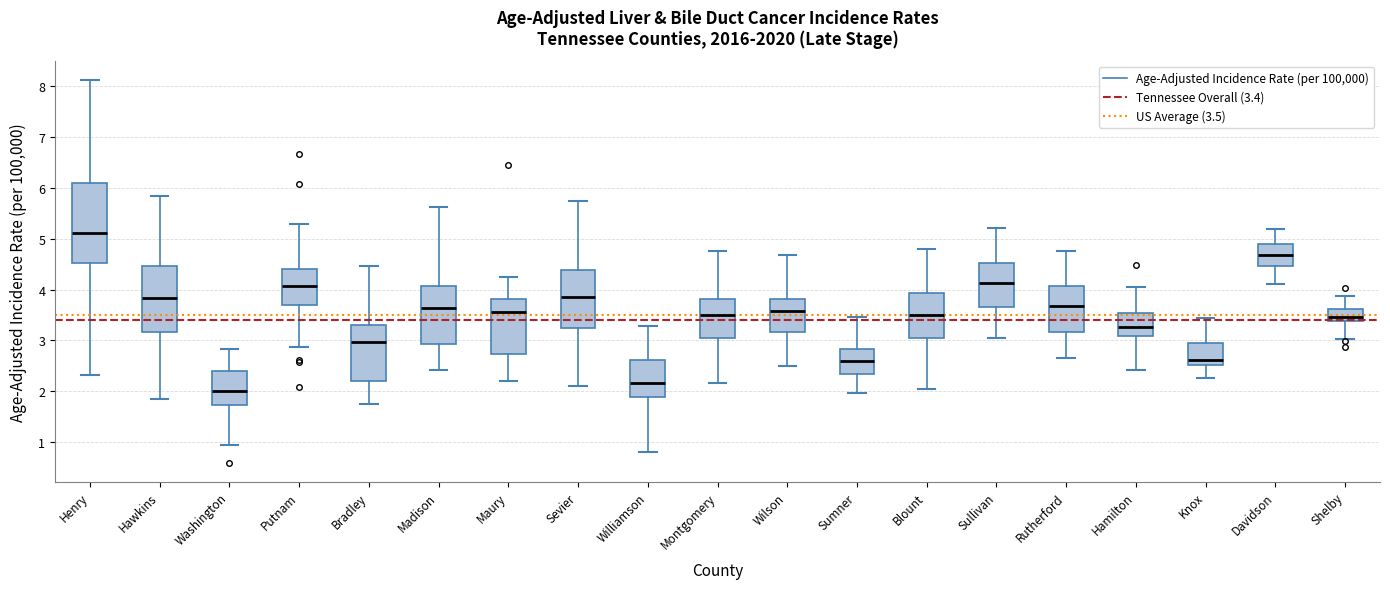

Reading left to right, transcribe this box plot: for each box, give where its median line is, the range the box spans, and where its two whiskers end, as read against the y-axis. The values are not printed on the chart, so give them approximately, as read against the axis.

Henry: median 5.1, box 4.5 to 6.1, whiskers 2.3 to 8.1
Hawkins: median 3.8, box 3.2 to 4.5, whiskers 1.9 to 5.8
Washington: median 2.0, box 1.7 to 2.4, whiskers 0.9 to 2.8
Putnam: median 4.1, box 3.7 to 4.4, whiskers 2.9 to 5.3
Bradley: median 3.0, box 2.2 to 3.3, whiskers 1.8 to 4.5
Madison: median 3.6, box 2.9 to 4.1, whiskers 2.4 to 5.6
Maury: median 3.6, box 2.7 to 3.8, whiskers 2.2 to 4.3
Sevier: median 3.9, box 3.2 to 4.4, whiskers 2.1 to 5.7
Williamson: median 2.2, box 1.9 to 2.6, whiskers 0.8 to 3.3
Montgomery: median 3.5, box 3.0 to 3.8, whiskers 2.2 to 4.8
Wilson: median 3.6, box 3.2 to 3.8, whiskers 2.5 to 4.7
Sumner: median 2.6, box 2.3 to 2.8, whiskers 2.0 to 3.5
Blount: median 3.5, box 3.0 to 3.9, whiskers 2.0 to 4.8
Sullivan: median 4.1, box 3.7 to 4.5, whiskers 3.1 to 5.2
Rutherford: median 3.7, box 3.2 to 4.1, whiskers 2.6 to 4.8
Hamilton: median 3.3, box 3.1 to 3.5, whiskers 2.4 to 4.1
Knox: median 2.6, box 2.5 to 3.0, whiskers 2.3 to 3.4
Davidson: median 4.7, box 4.5 to 4.9, whiskers 4.1 to 5.2
Shelby: median 3.5, box 3.4 to 3.6, whiskers 3.0 to 3.9